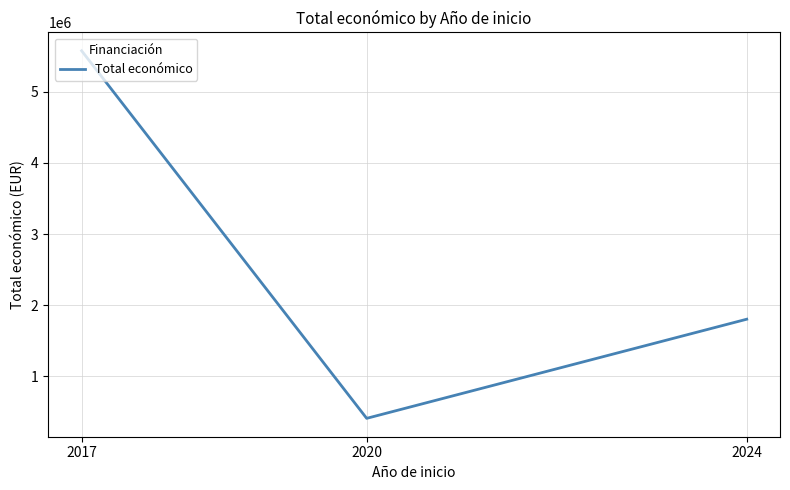

What is the change in value from 2020 to 2024?

+1392859